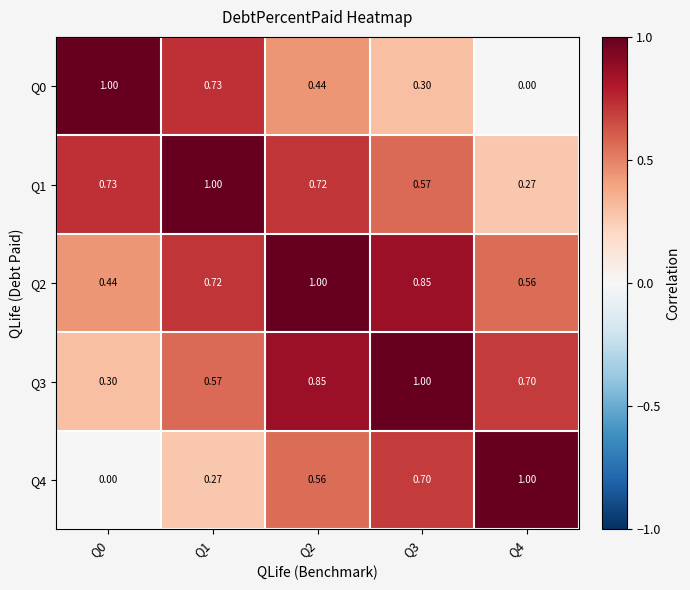

Which series has the largest total across all categories?

Q2